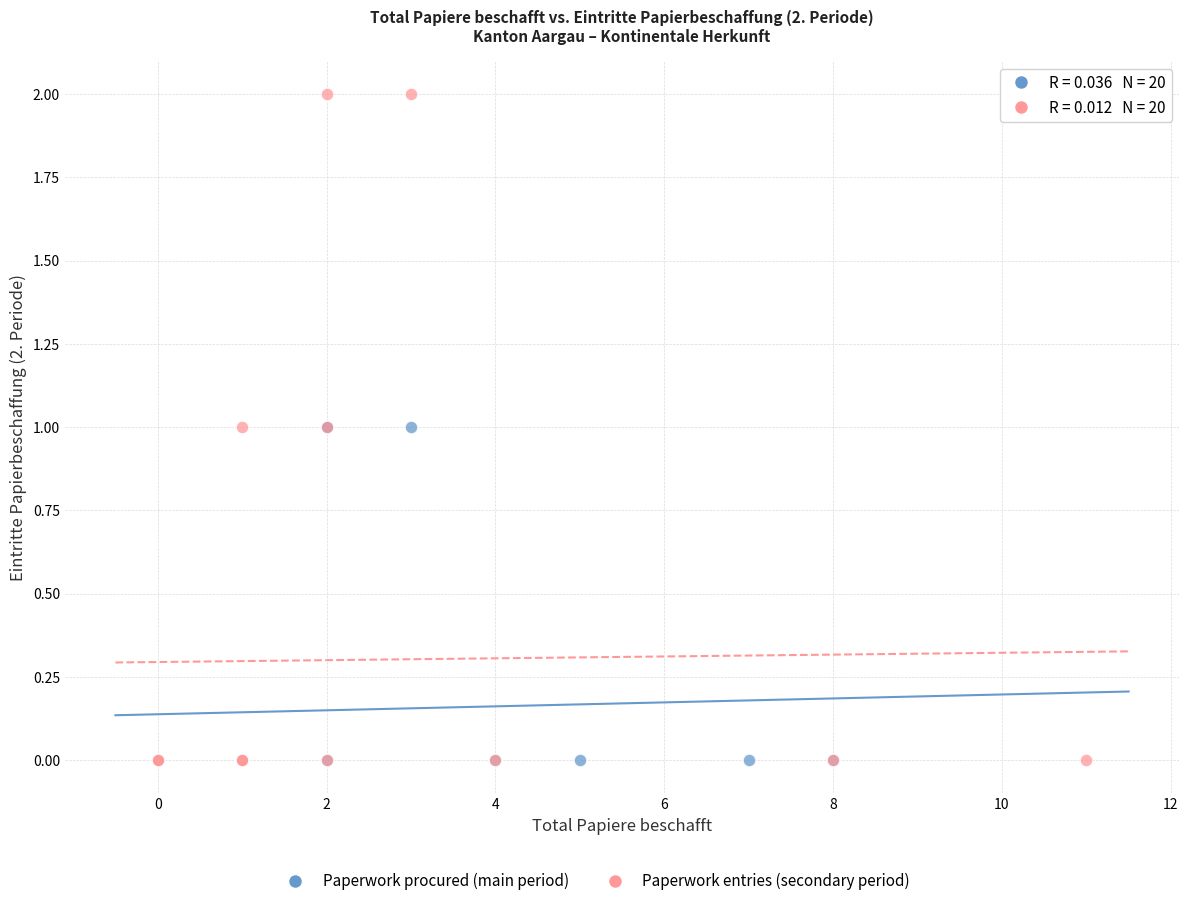

Which series has the widest spread of Y values?

Paperwork entries (secondary period)